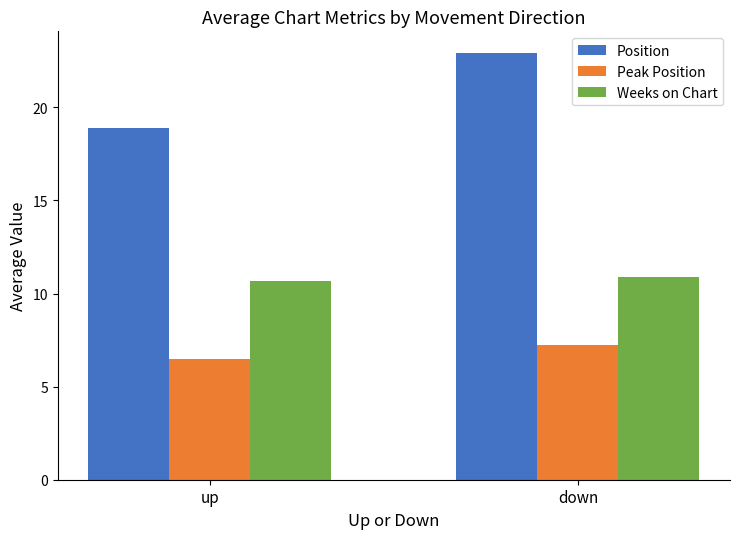

How many bars are there in total?

6